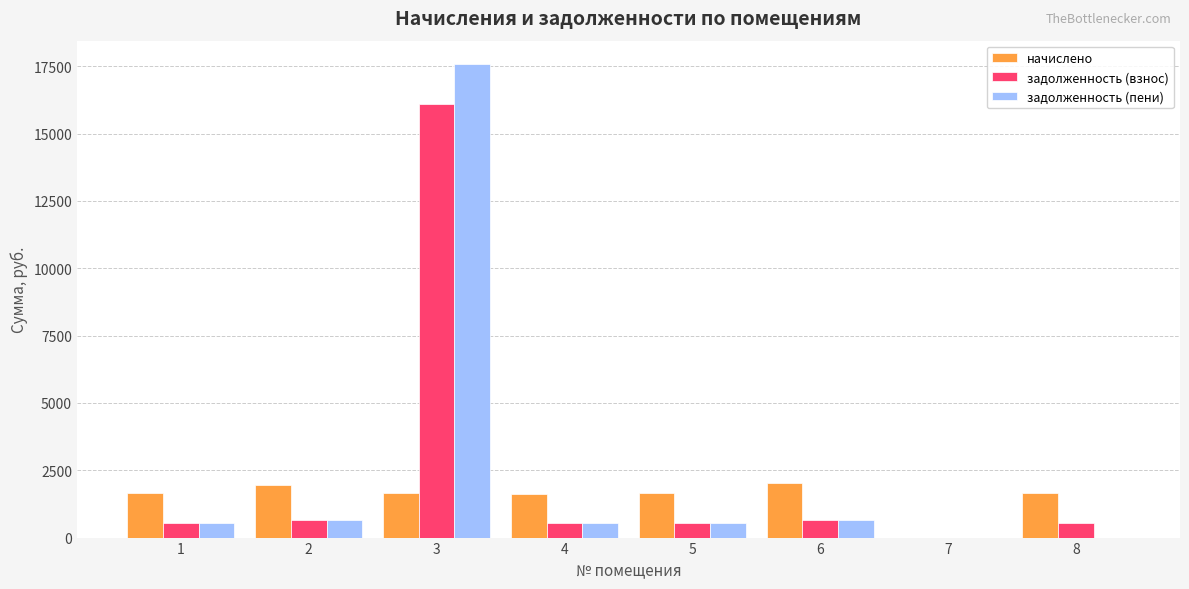

What is the approximate value of задолженность (взнос) at 4?

545.0